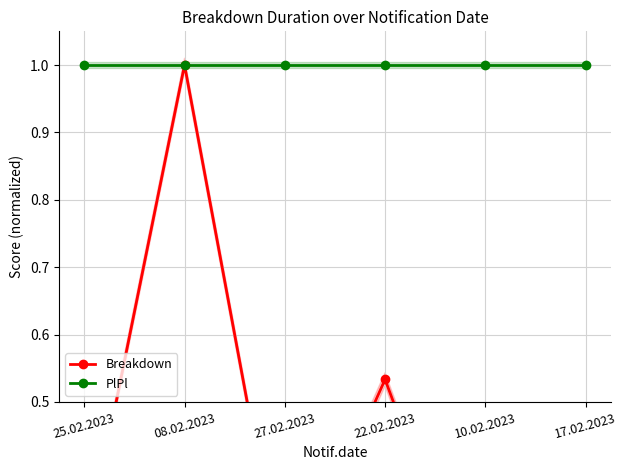

What is the lowest value of the Breakdown series?

0.1